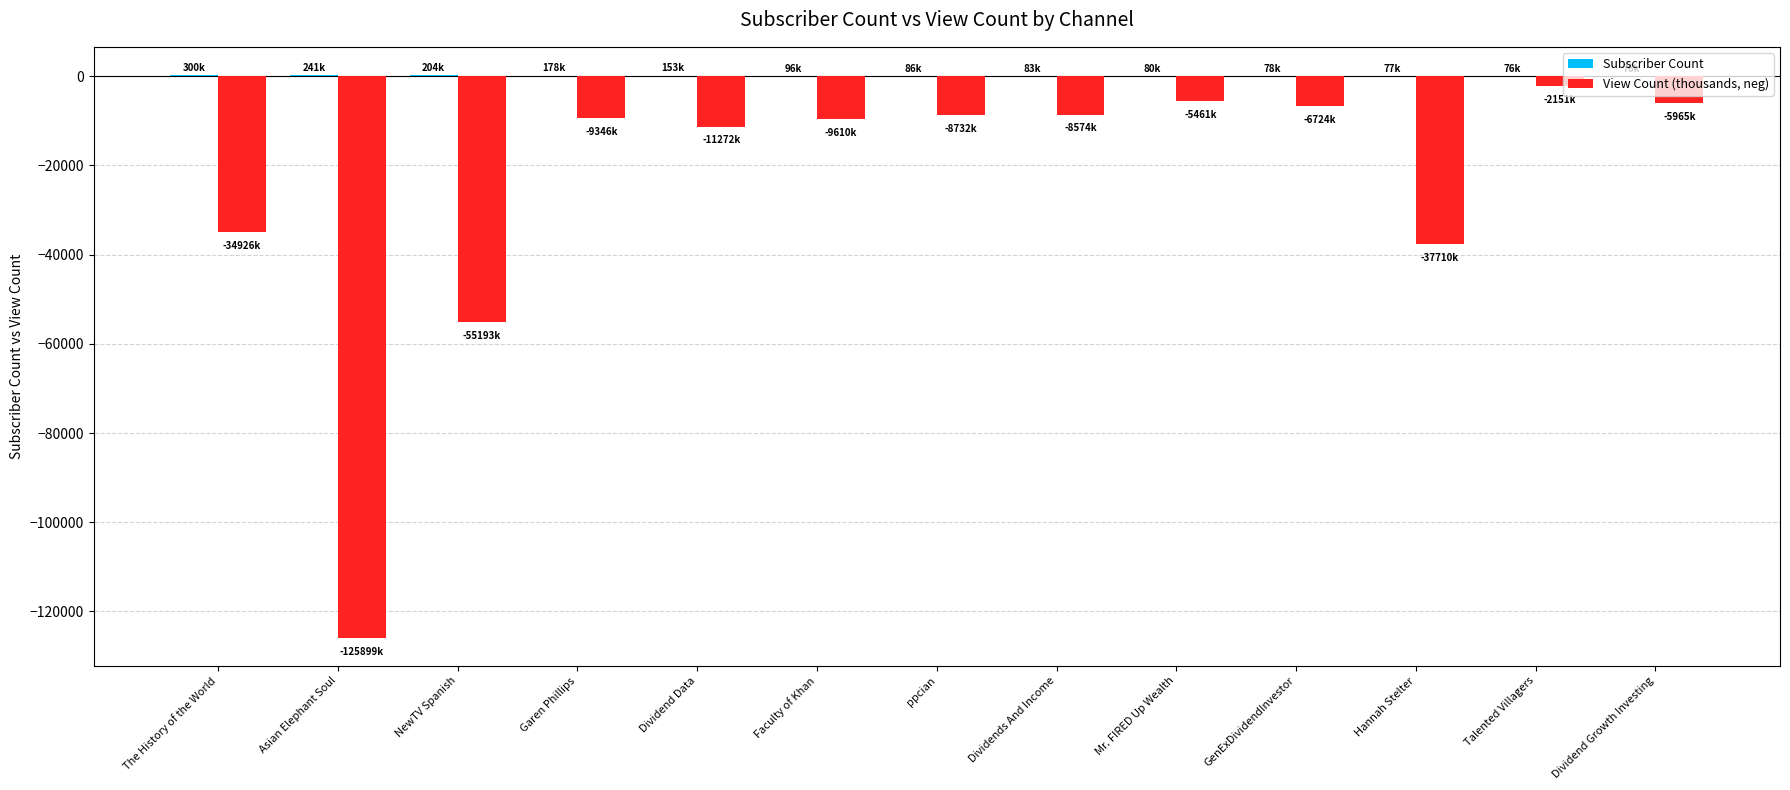

At which category is the sum across all series the highest?

Talented Villagers